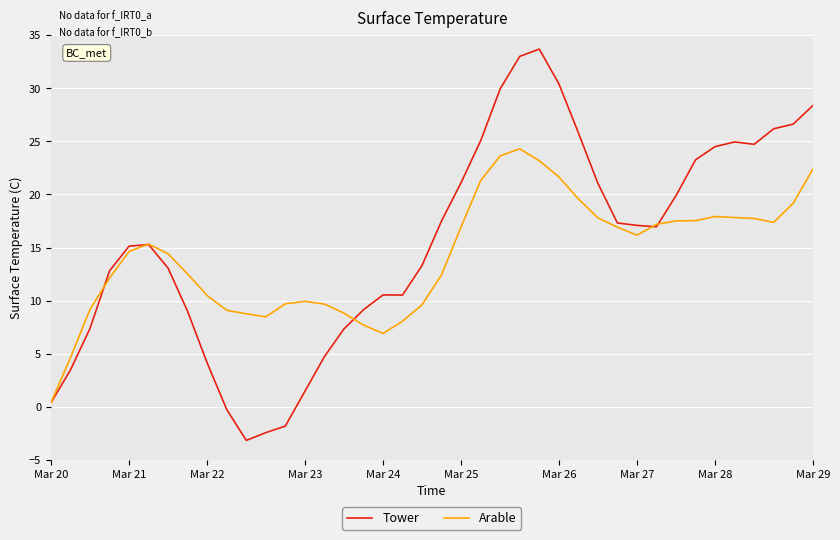

Which series has the largest range (max minus min)?

Tower